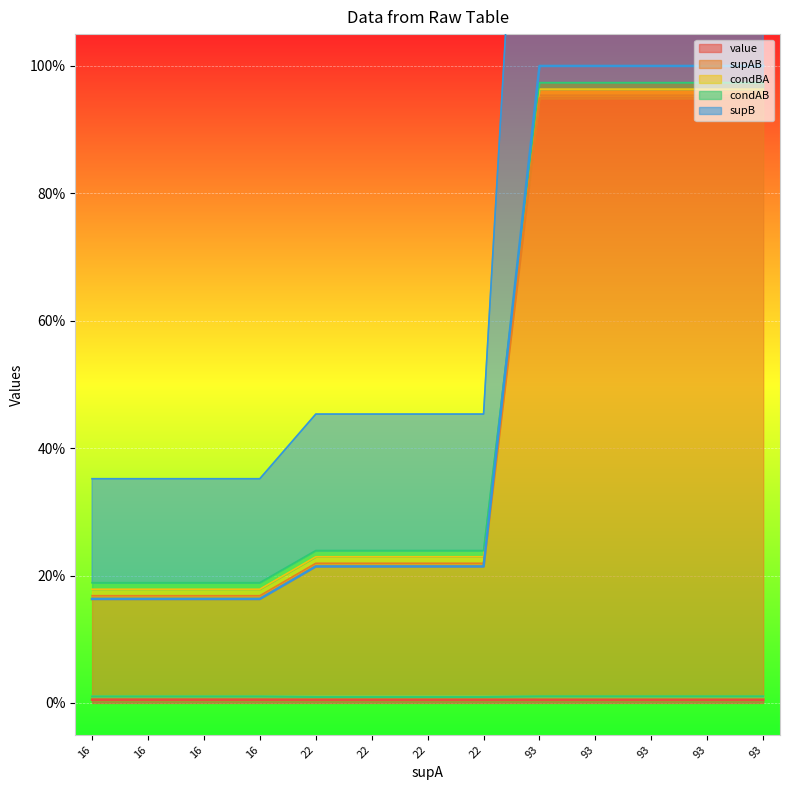

Reading left to right, transcribe all the data shown in this chart.

value (line): 0.0	0.0	0.0	0.0	0.0	0.0	0.0	0.0	0.0	0.0	0.0	0.0	0.0
supAB (line): 0.2	0.2	0.2	0.2	0.2	0.2	0.2	0.2	0.9	0.9	0.9	0.9	0.9
condBA (line): 0.0	0.0	0.0	0.0	0.0	0.0	0.0	0.0	0.0	0.0	0.0	0.0	0.0
condAB (line): 0.0	0.0	0.0	0.0	0.0	0.0	0.0	0.0	0.0	0.0	0.0	0.0	0.0
supB (line): 0.2	0.2	0.2	0.2	0.2	0.2	0.2	0.2	1.0	1.0	1.0	1.0	1.0